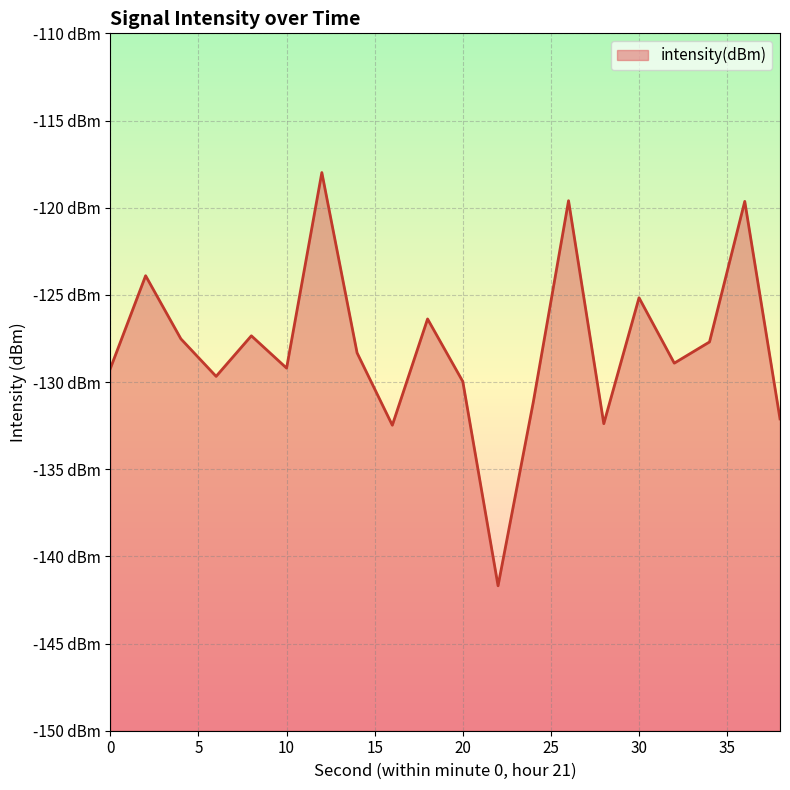

List the labels in order of value, smallest first.

22, 16, 28, 38, 24, 20, 6, 0, 10, 32, 14, 34, 4, 8, 18, 30, 2, 36, 26, 12